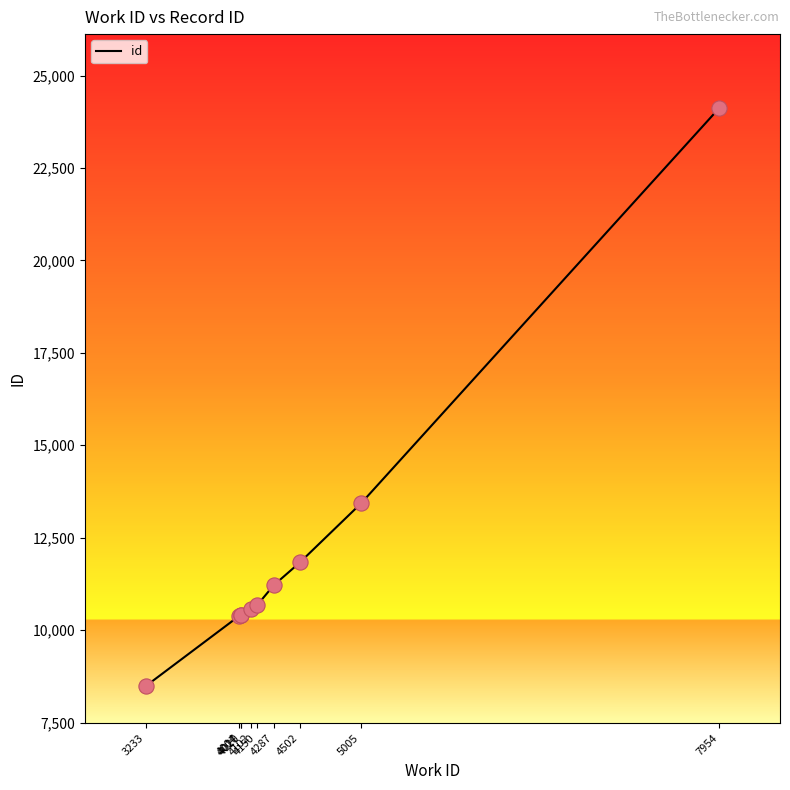

What is the change in value from 4020 to 4102?

+143